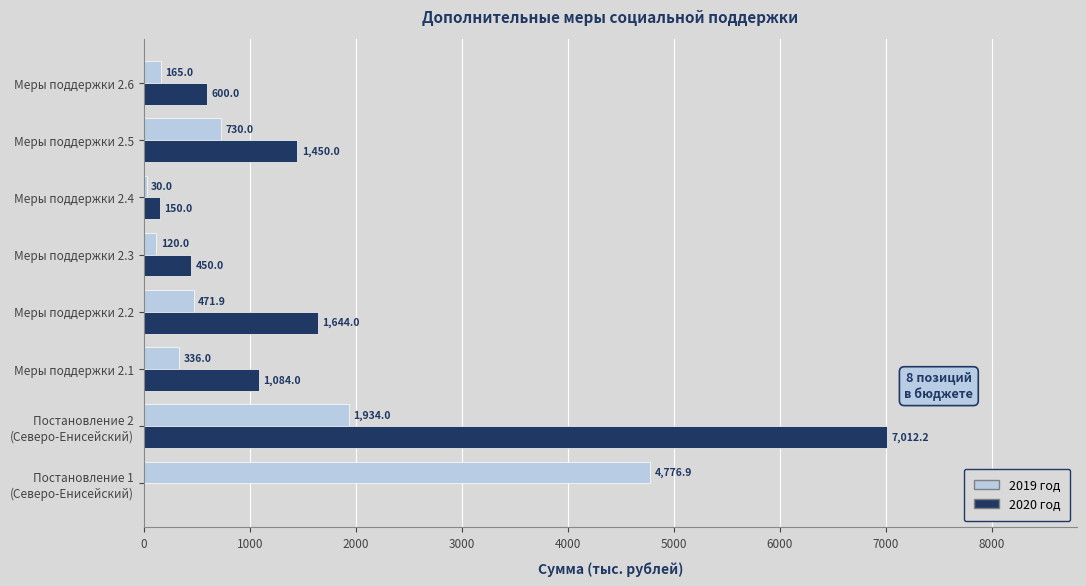

What is the highest value of the 2019 год series?

4776.9